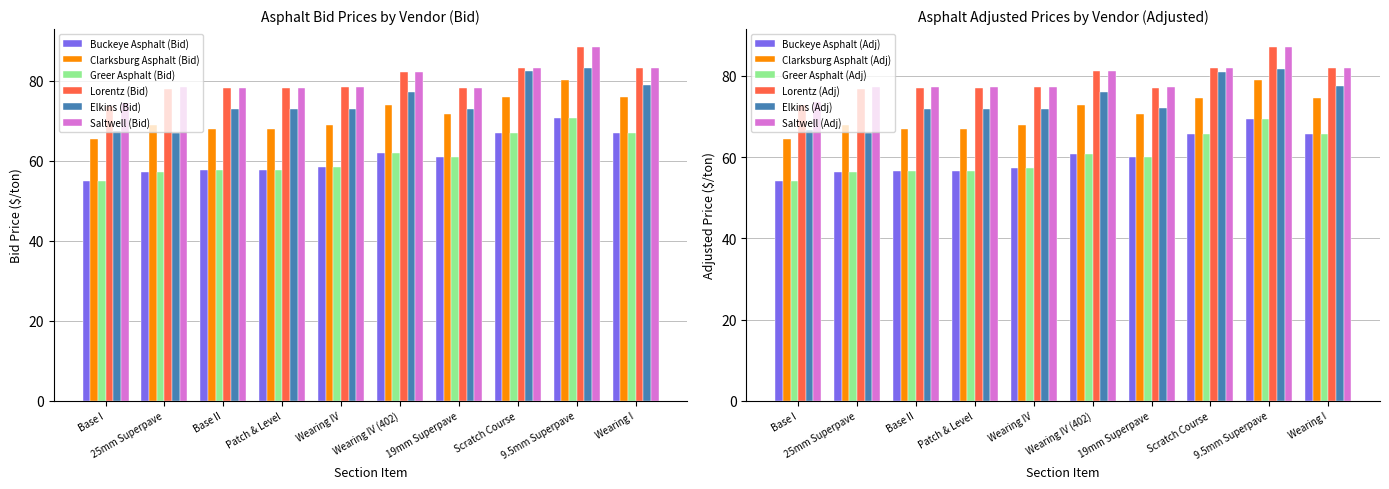

The Saltwell (Bid) series shows 78.4 at Wearing IV. True or false?

True